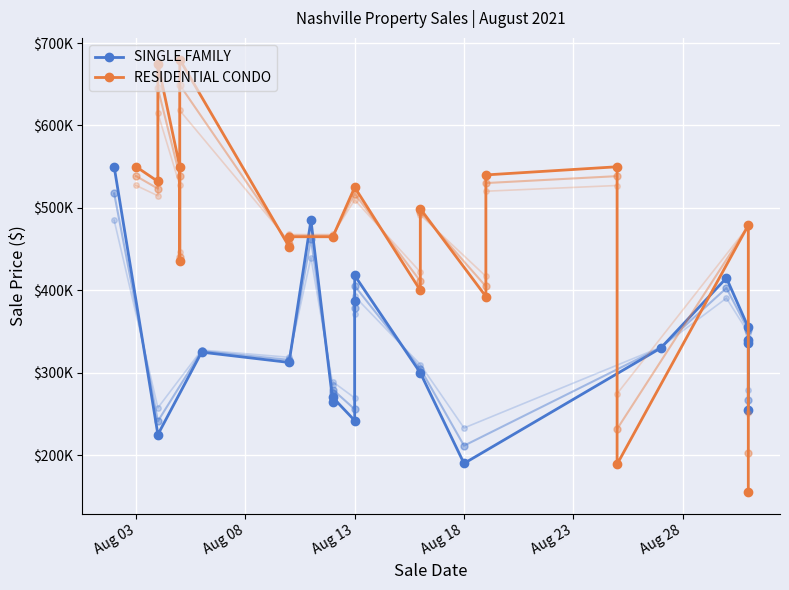

At how many categories does at least one series exceed 567130?

2